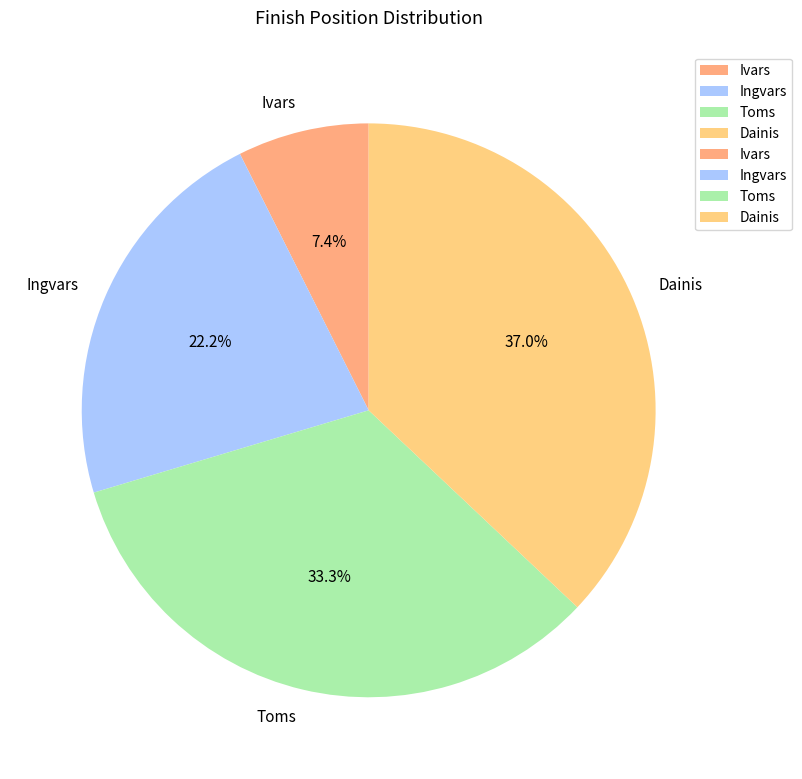

To the nearest percent, what is the difference between the Ivars and Toms slice percentages?

26%